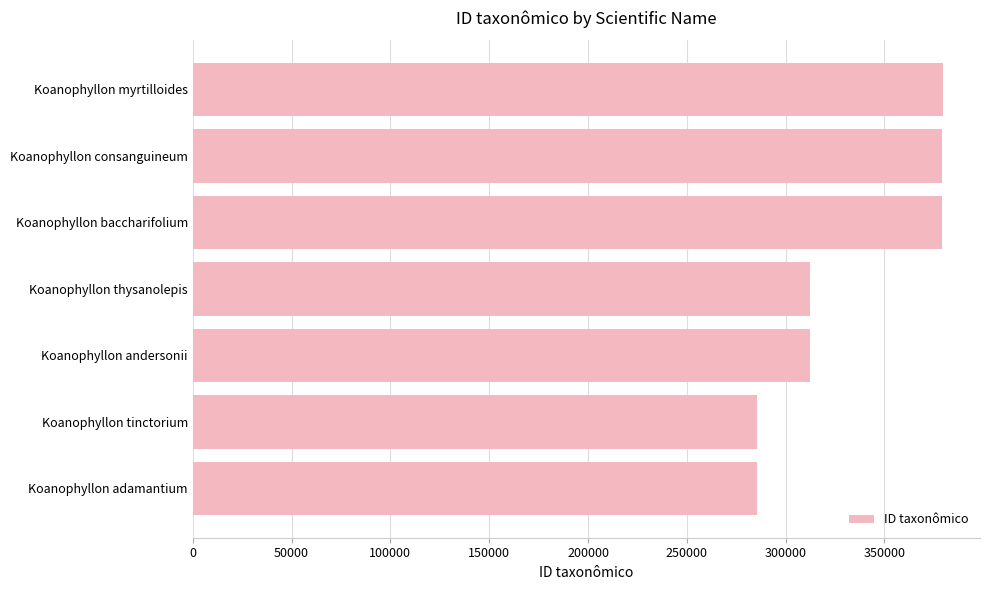

Is it true that the value at Koanophyllon andersonii is 553496?

False